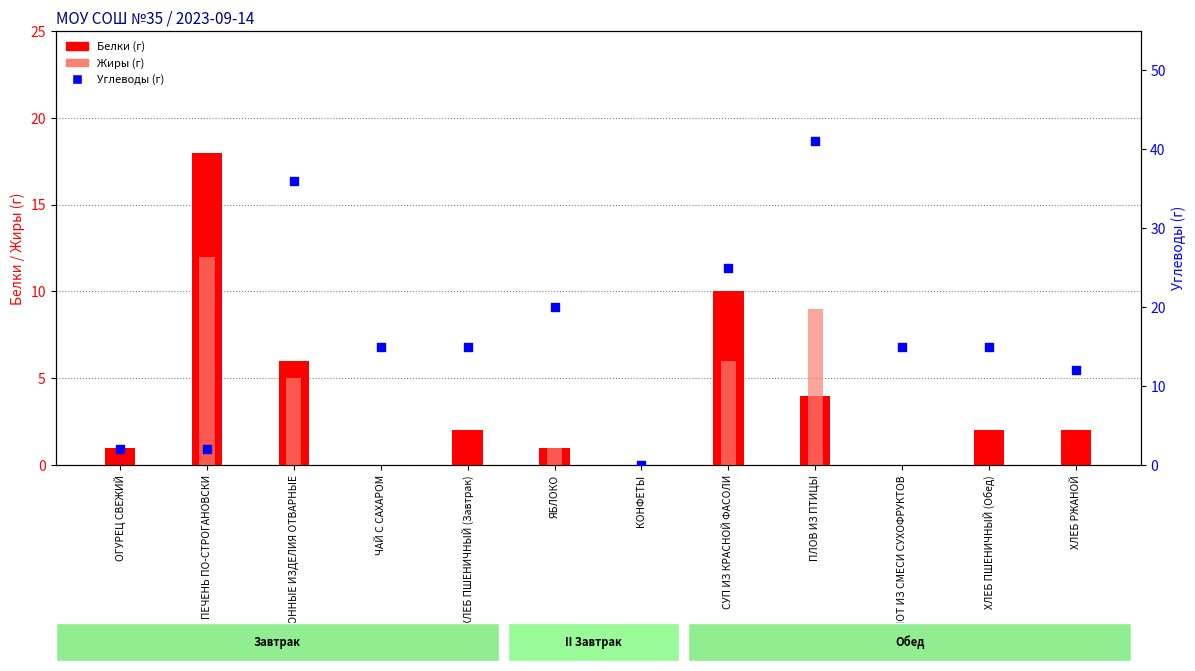

Is the value of Жиры at ЧАЙ С САХАРОМ greater than the value of Углеводы at КОМПОТ ИЗ СМЕСИ СУХОФРУКТОВ?

No